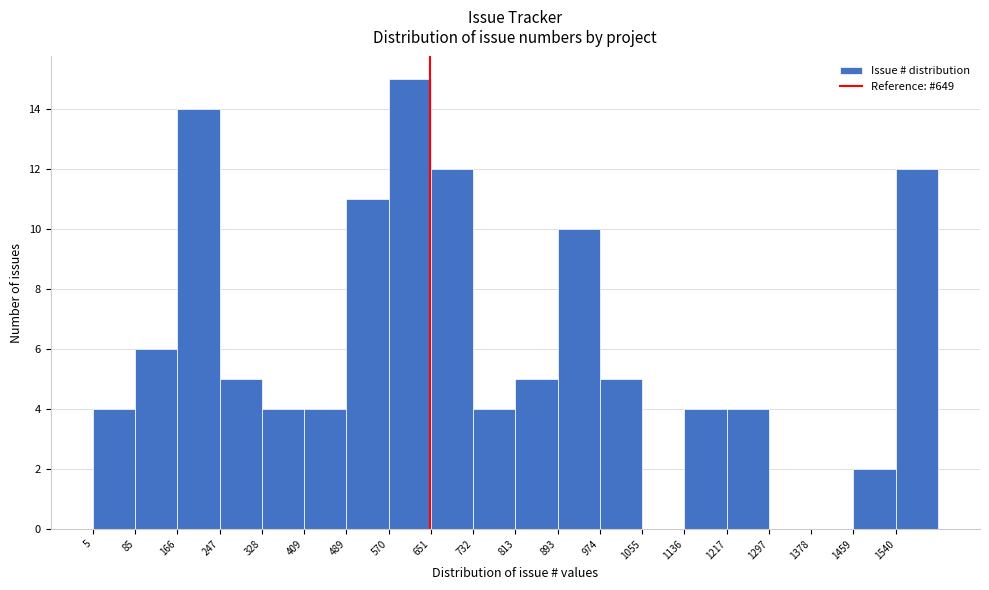

Reading left to right, transcribe this chart: for each bar, give the range it covers on the x-axis and its height. Neither the bar edges nor the heights are printed on the chart, so give them approximately, as read against the axes.

10 to 90: 4
90 to 170: 6
170 to 250: 14
250 to 330: 5
330 to 410: 4
410 to 490: 4
490 to 570: 11
570 to 650: 15
650 to 730: 12
730 to 810: 4
810 to 890: 5
890 to 970: 10
970 to 1060: 5
1060 to 1140: 0
1140 to 1220: 4
1220 to 1300: 4
1300 to 1380: 0
1380 to 1460: 0
1460 to 1540: 2
1540 to 1620: 12